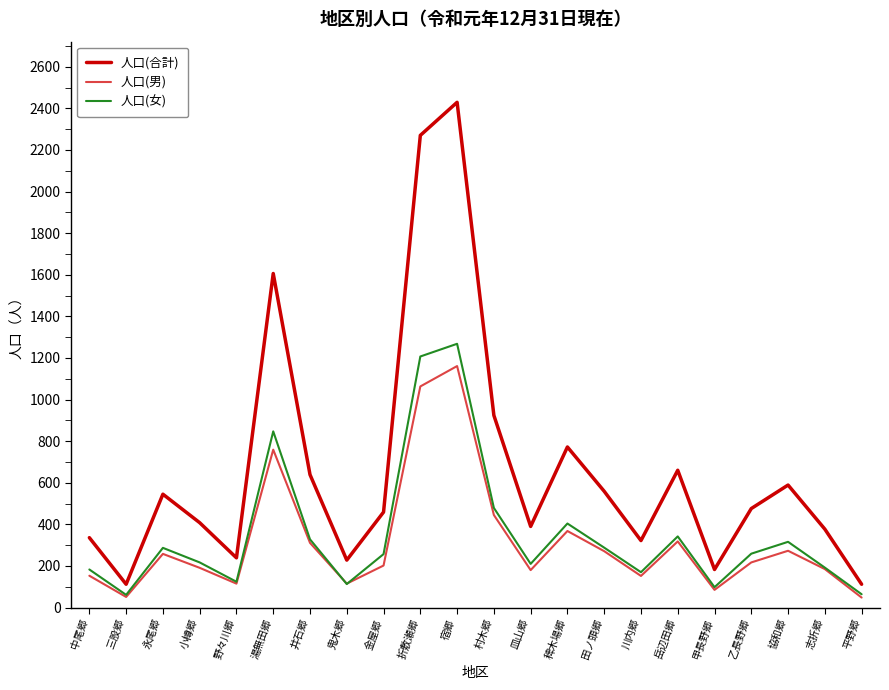

How many categories are shown in the chart?

22